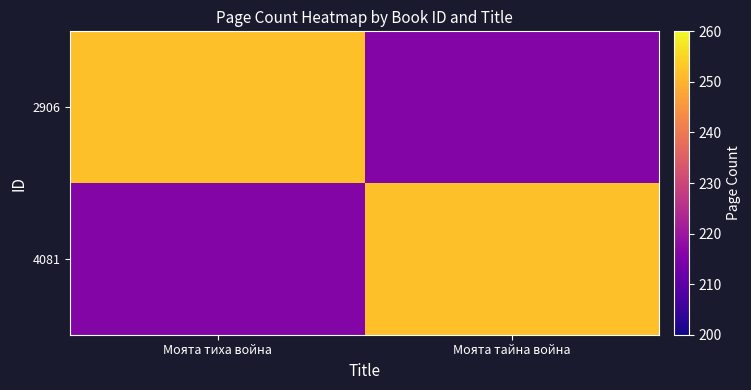

Rank the series by their maximum value, from lowest to highest.

2906, 4081